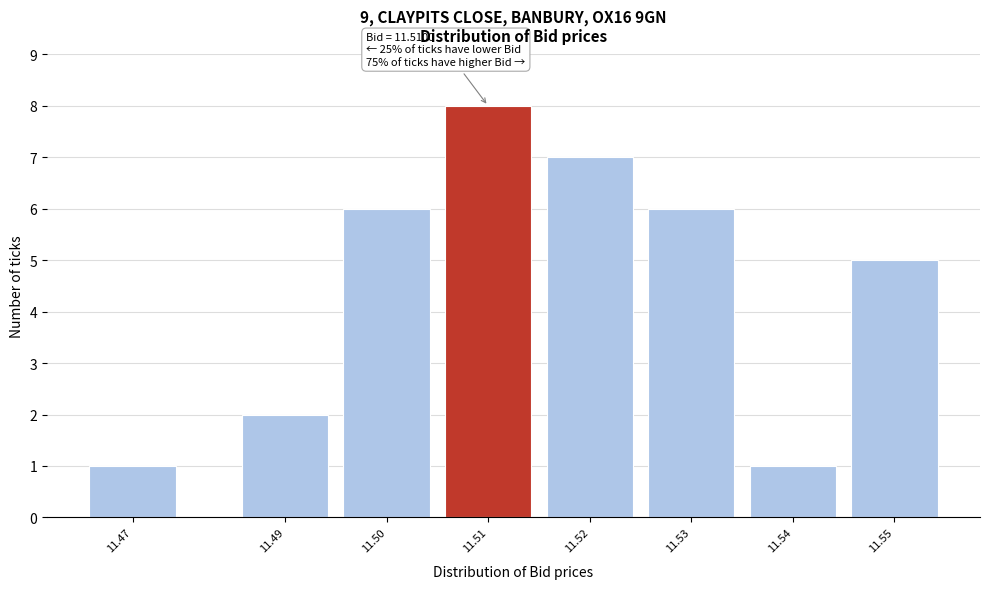

Reading right to left, what are all the values shown in this chart?

11.55=5	11.54=1	11.53=6	11.52=7	11.51=8	11.50=6	11.49=2	11.47=1